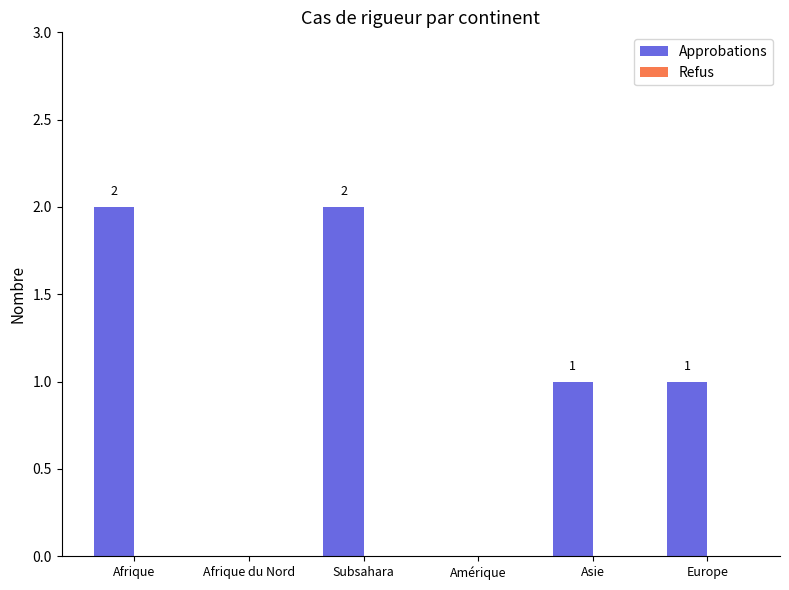

Reading left to right, what are all the values shown in this chart?

Afrique=2	Afrique du Nord=0	Subsahara=2	Amérique=0	Asie=1	Europe=1